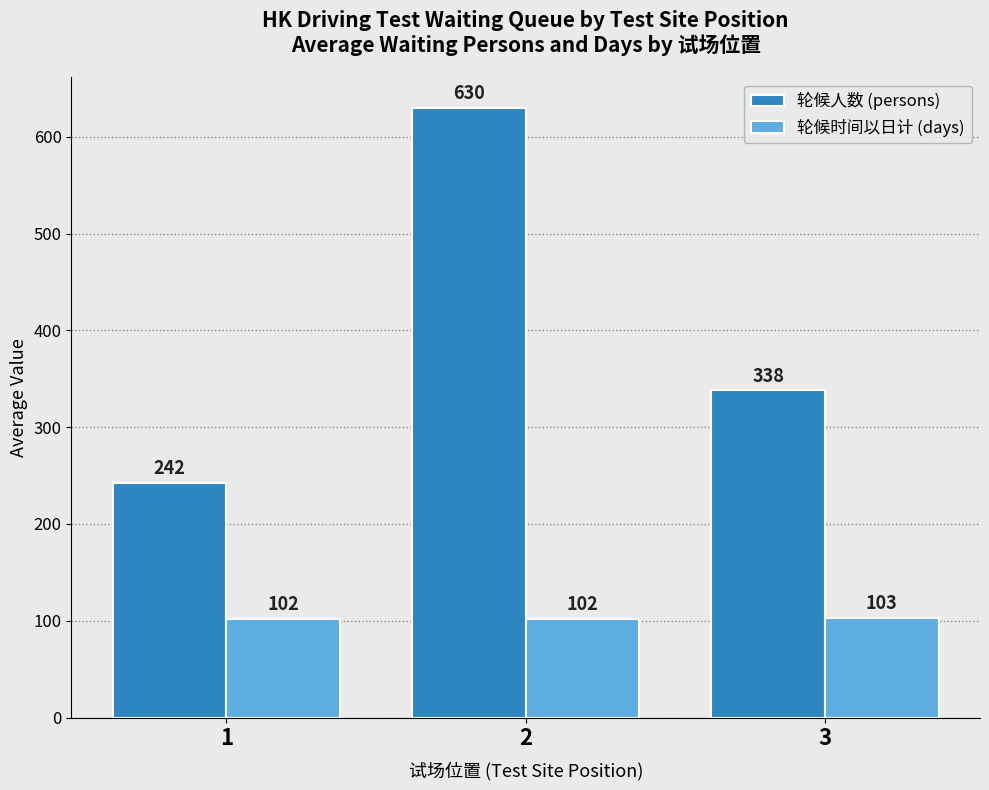

What is the maximum value for 轮候人数 (persons)?

630